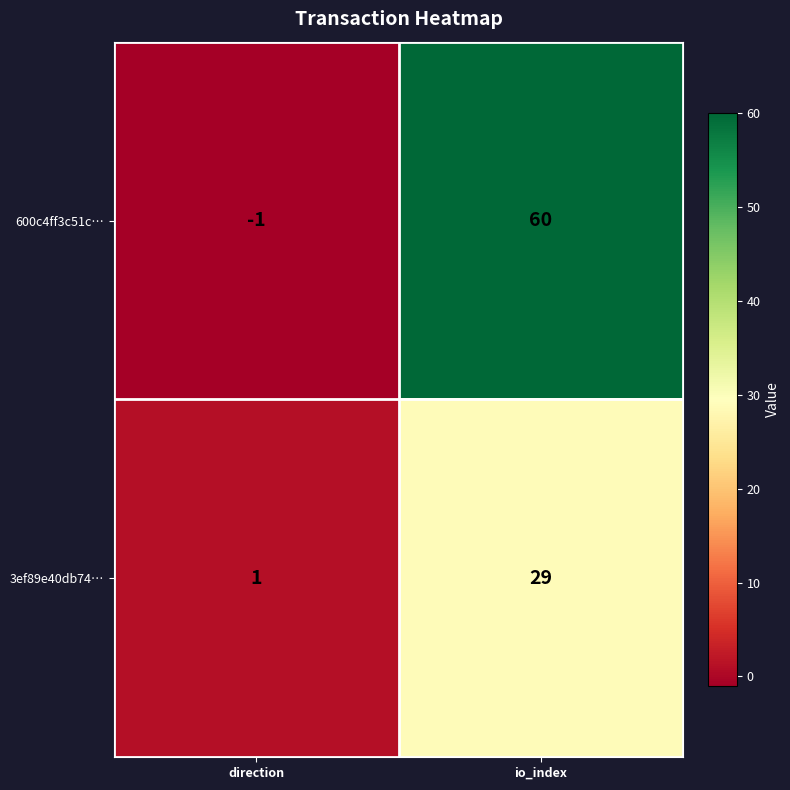

Where is 600c4ff3c51c… nearest to the value 29?

direction